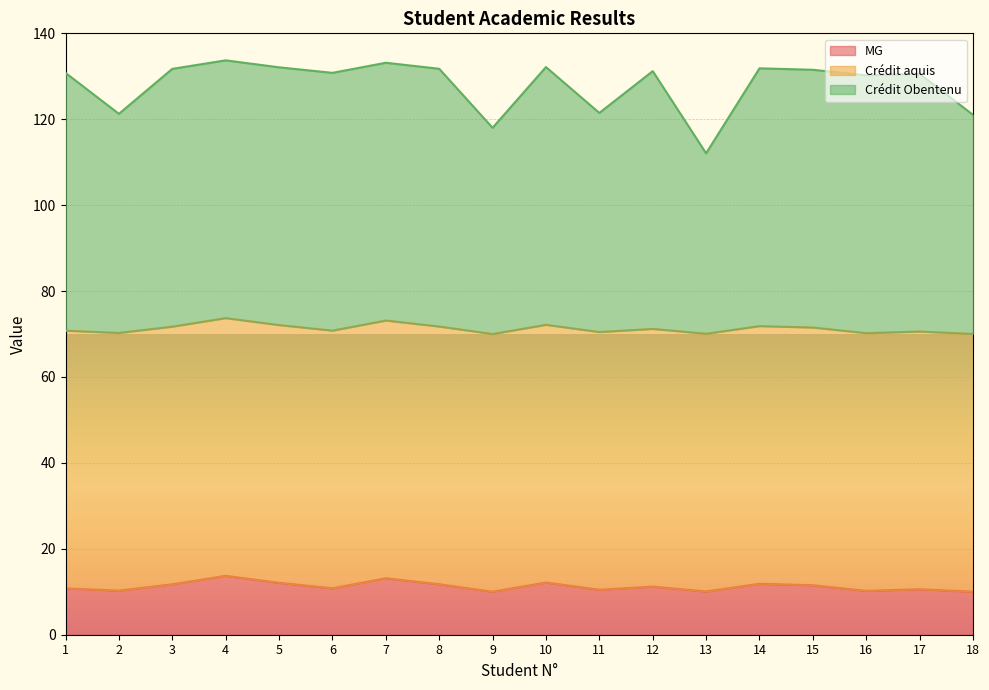

The MG series shows 13.2 at 7. True or false?

True